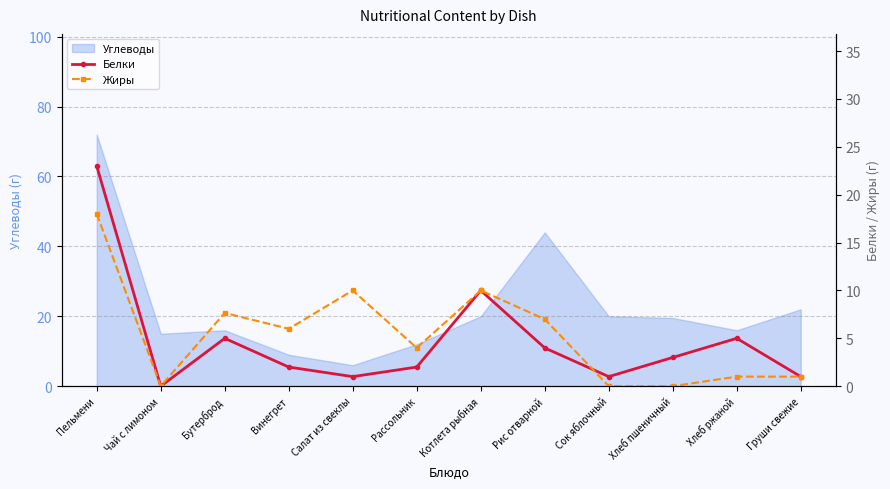

True or false: Жиры has more than 2 points higher than both neighbors.

True